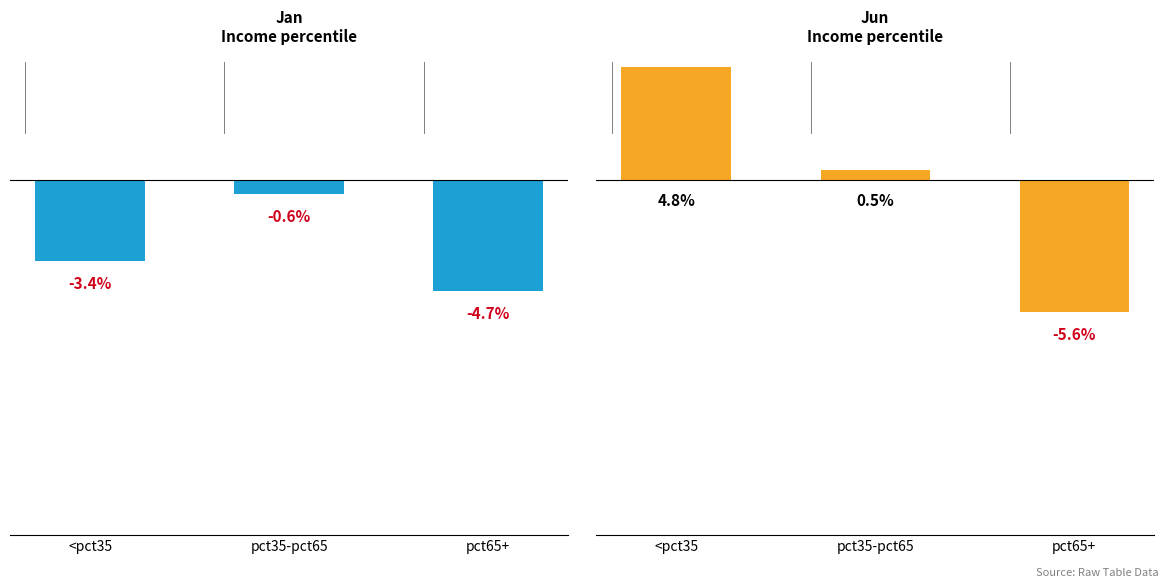

Which category has the highest value in the Jan series?

pct35-pct65